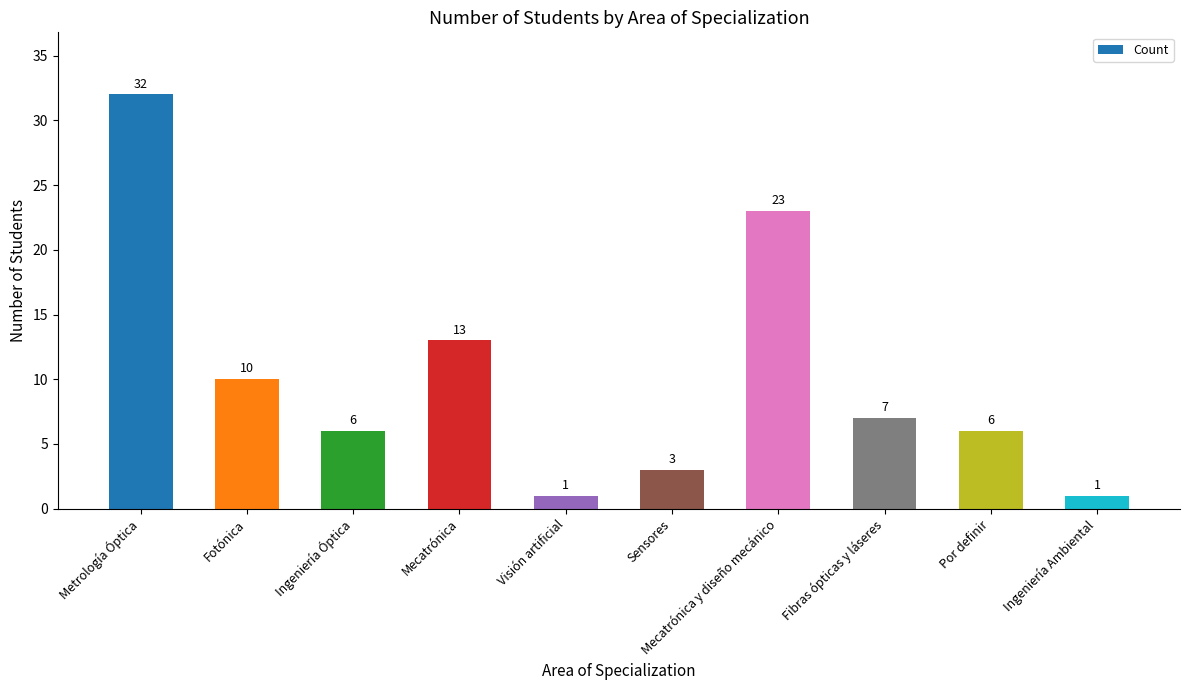

Reading left to right, transcribe all the data shown in this chart.

Metrología Óptica=32	Fotónica=10	Ingeniería Óptica=6	Mecatrónica=13	Visión artificial=1	Sensores=3	Mecatrónica y diseño mecánico=23	Fibras ópticas y láseres=7	Por definir=6	Ingeniería Ambiental=1